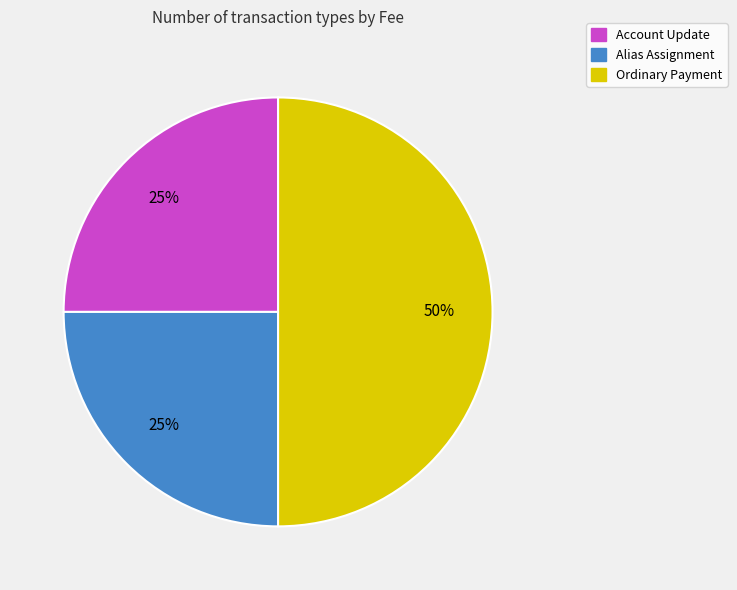

Is it true that Ordinary Payment is 57% of the pie?

False